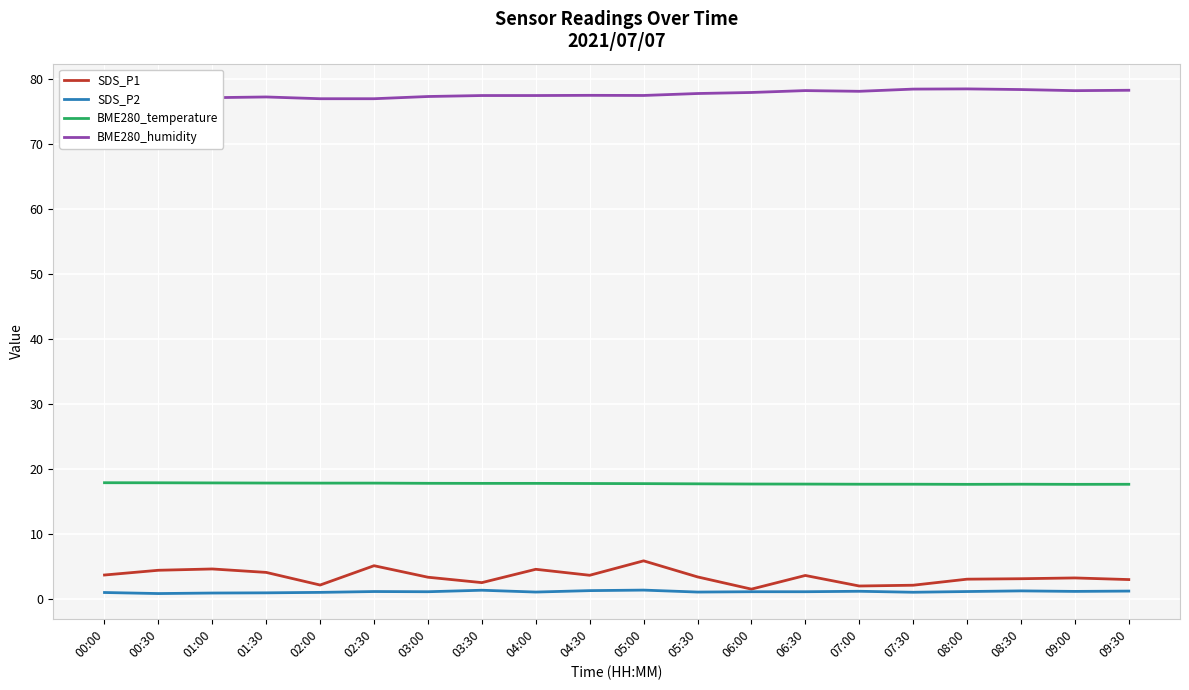

What is the maximum value shown in the chart?

78.4